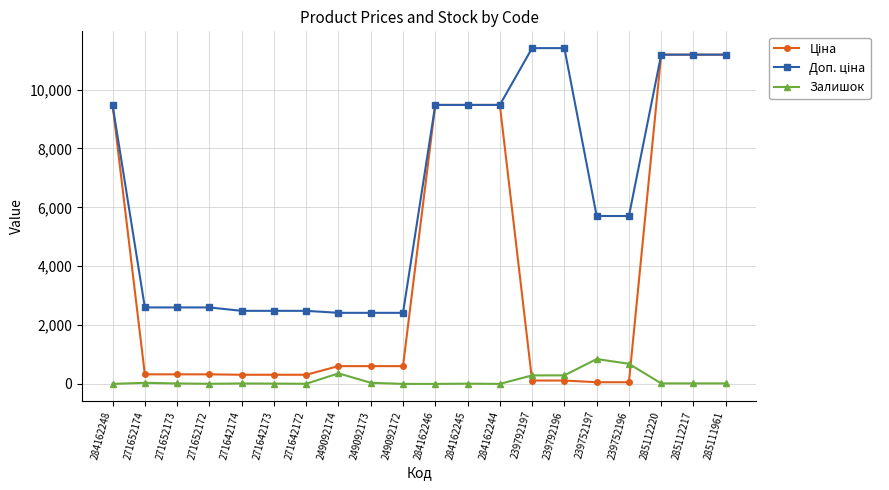

True or false: Залишок has more than 0 interior local peaks.

True